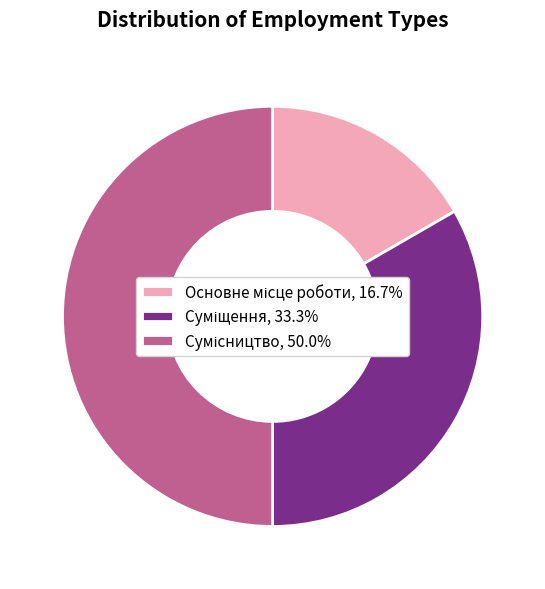

What percentage is NOT represented by Основне місце роботи?

83.3%